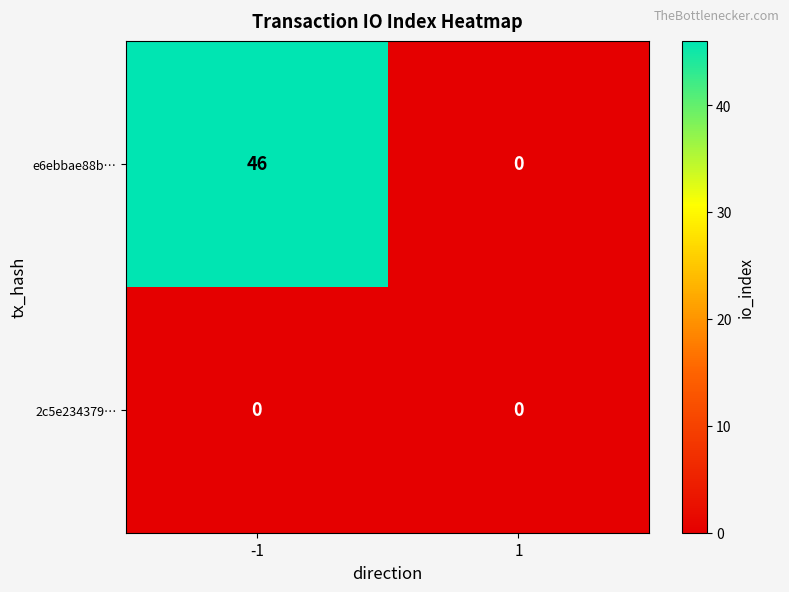

What is the maximum value shown in the chart?

46